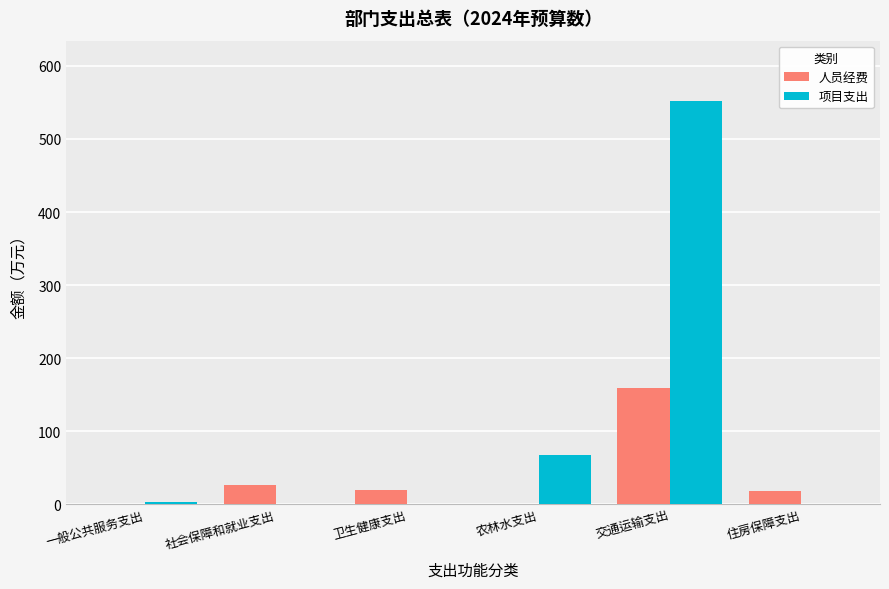

What are all the series names shown in the legend?

人员经费, 项目支出